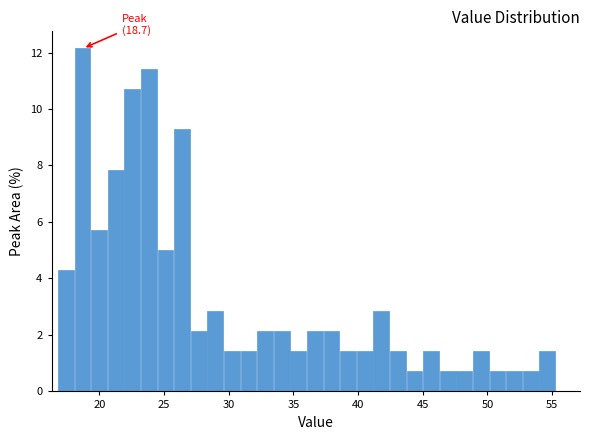

Around what value on the x-axis is the tallest bar? Give the approximate position of its centre, as read against the axis.

18.5